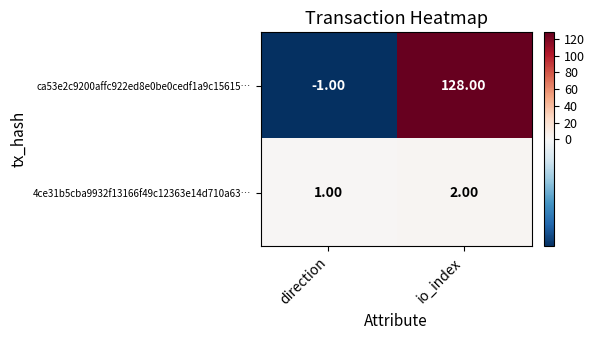

Where is 4ce31b5cba9932f13166f49c12363e14d710a63… nearest to the value 1?

direction